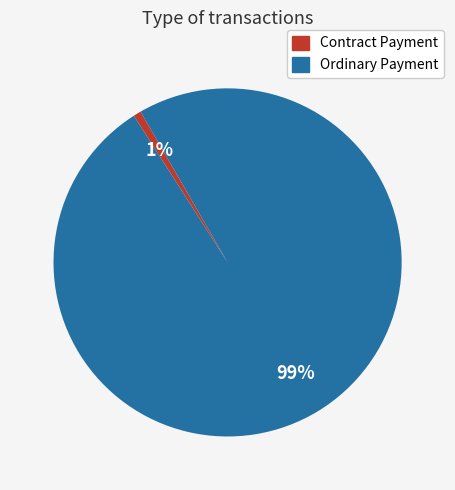

Is Contract Payment the majority of the pie?

No